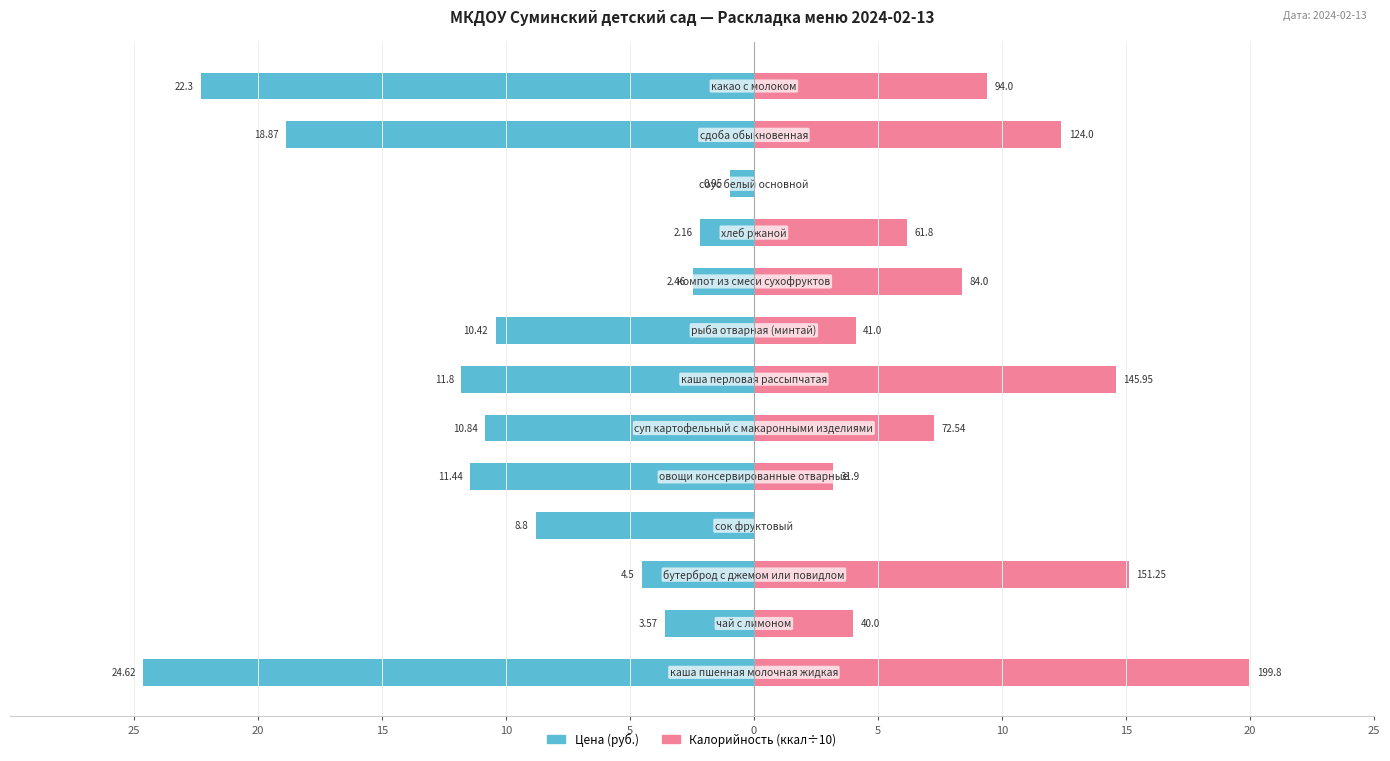

Which series has the widest spread of values?

Цена (руб.)